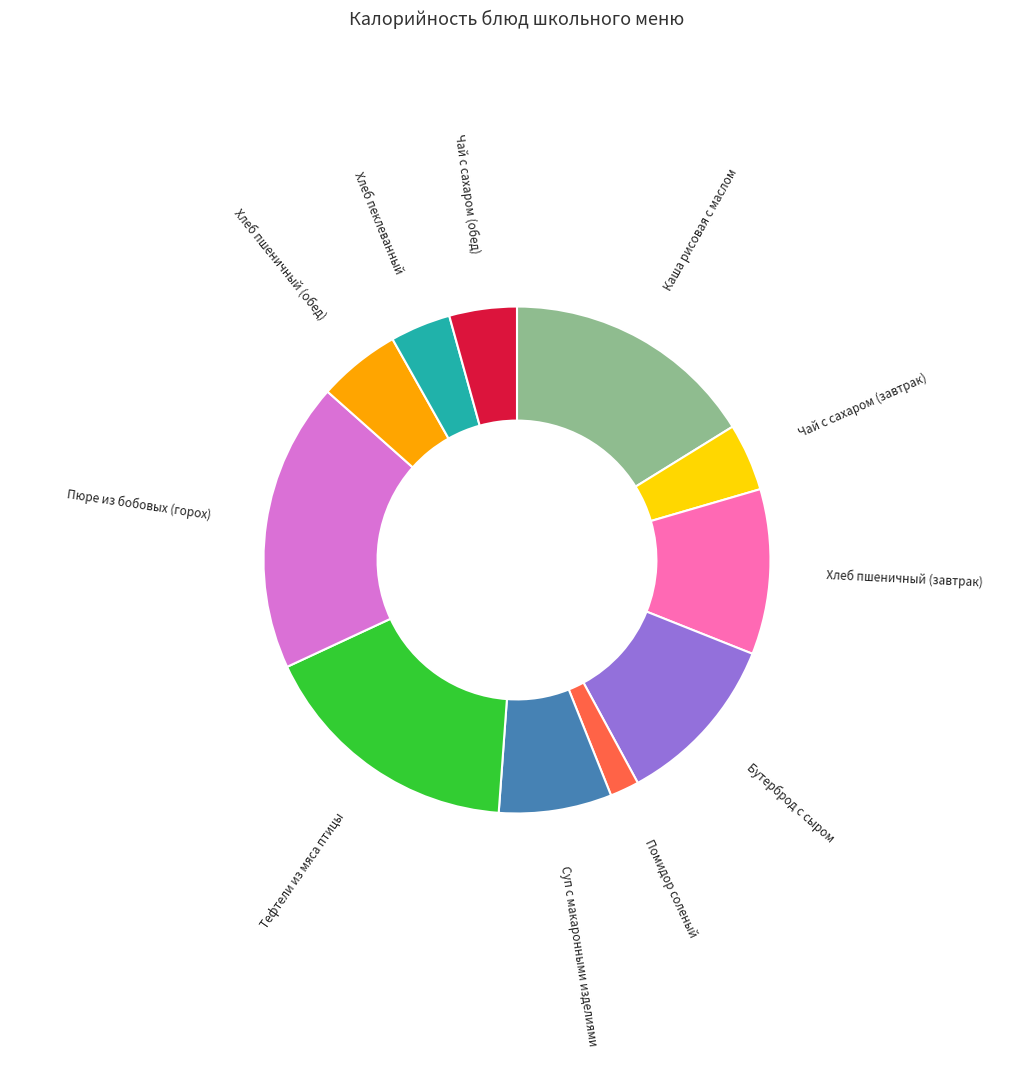

To the nearest percent, what percentage of the pie is Хлеб пшеничный (завтрак)?

11%